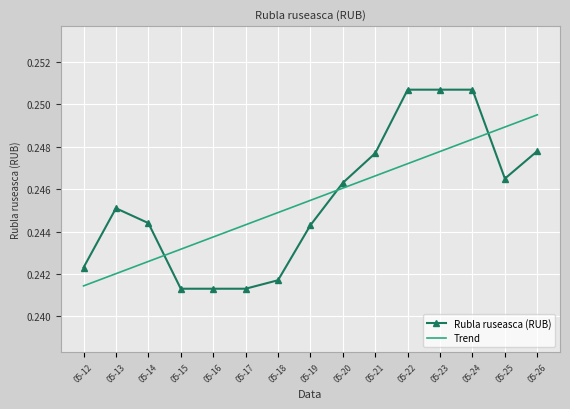

At which label is Trend closest to 0?

05-12